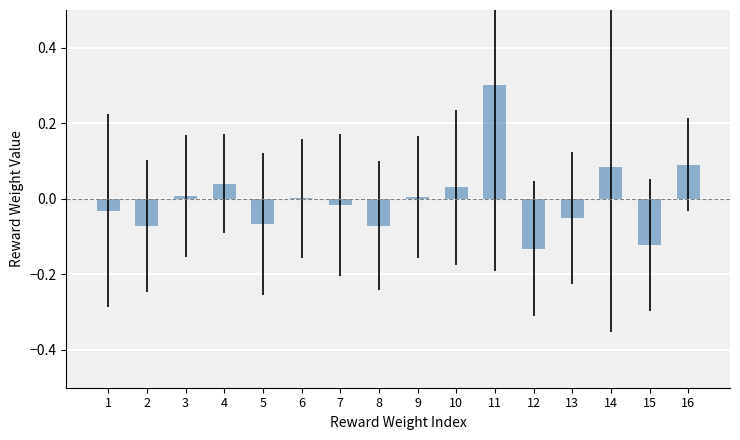

What is the maximum value shown in the chart?

0.3